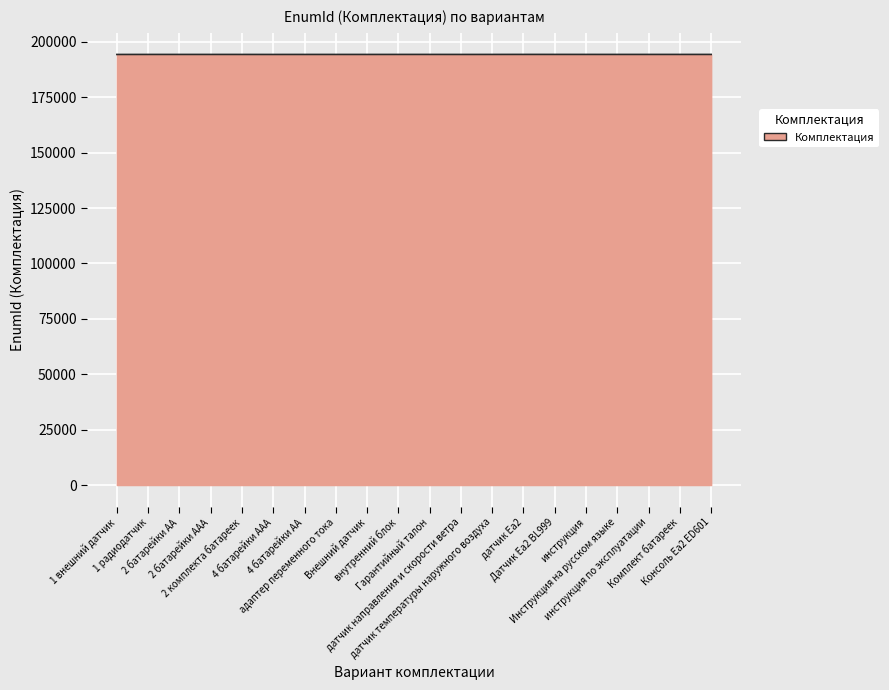

What is the smallest value displayed?

194267.9